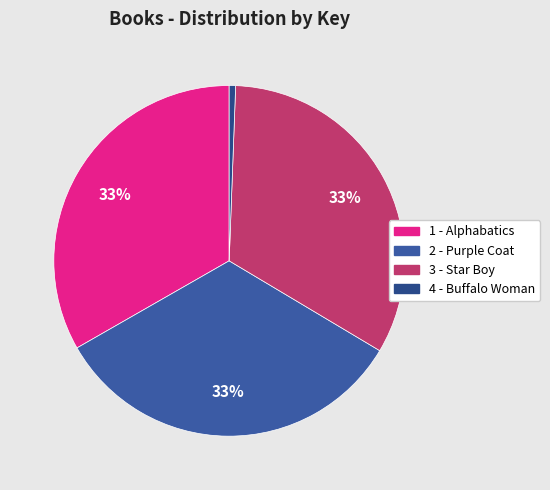

To the nearest percent, what is the combined percentage of 3 - Star Boy and 1 - Alphabatics?

66%